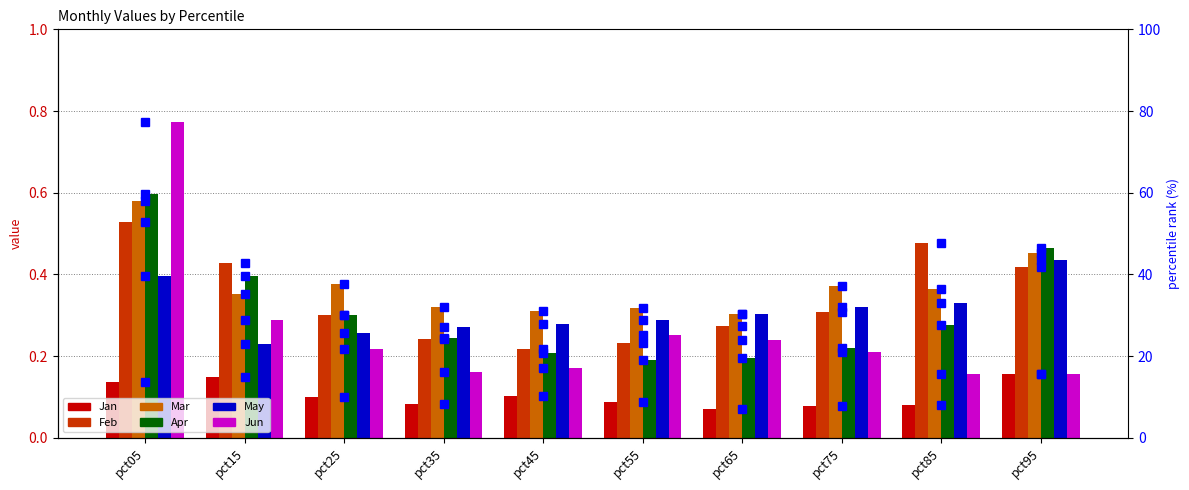

Reading left to right, what are all the values shown in this chart?

Jan: 0.1	0.1	0.1	0.1	0.1	0.1	0.1	0.1	0.1	0.2
Feb: 0.5	0.4	0.3	0.2	0.2	0.2	0.3	0.3	0.5	0.4
Mar: 0.6	0.4	0.4	0.3	0.3	0.3	0.3	0.4	0.4	0.5
Apr: 59.6	39.7	30.0	24.3	20.7	19.2	19.5	22.1	27.6	46.4
May: 39.6	23.0	25.7	27.2	27.9	28.9	30.3	31.9	33.0	43.4
Jun: 77.3	28.9	21.8	16.1	17.2	25.3	24.1	21.0	15.7	15.6